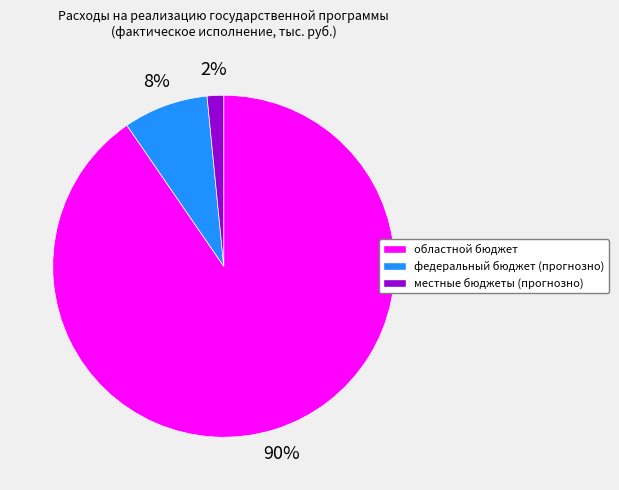

Which category accounts for the majority?

областной бюджет